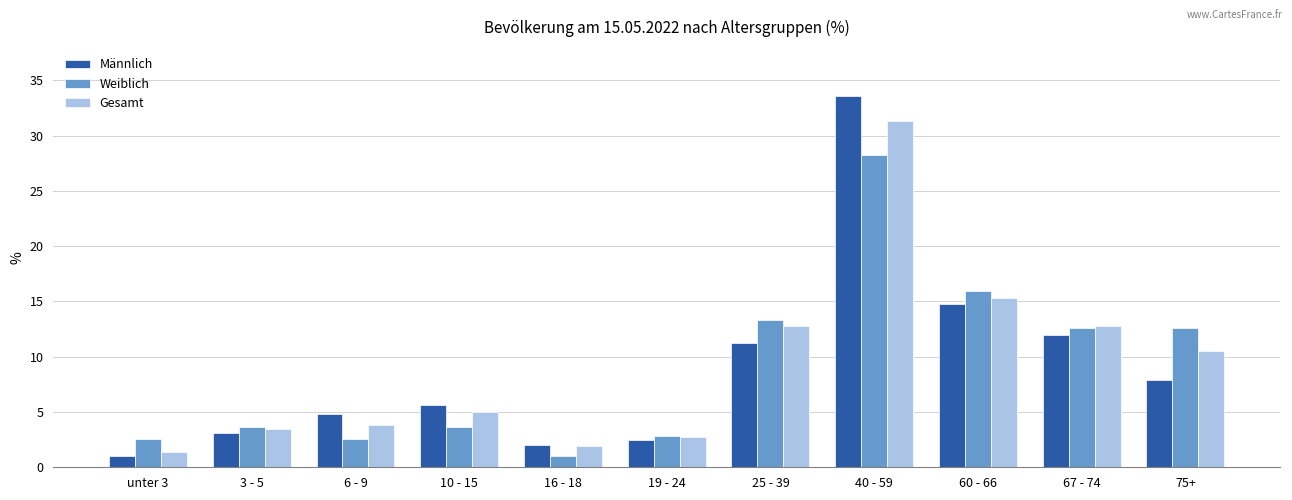

List the series in order of their peak value, highest first.

Männlich, Gesamt, Weiblich